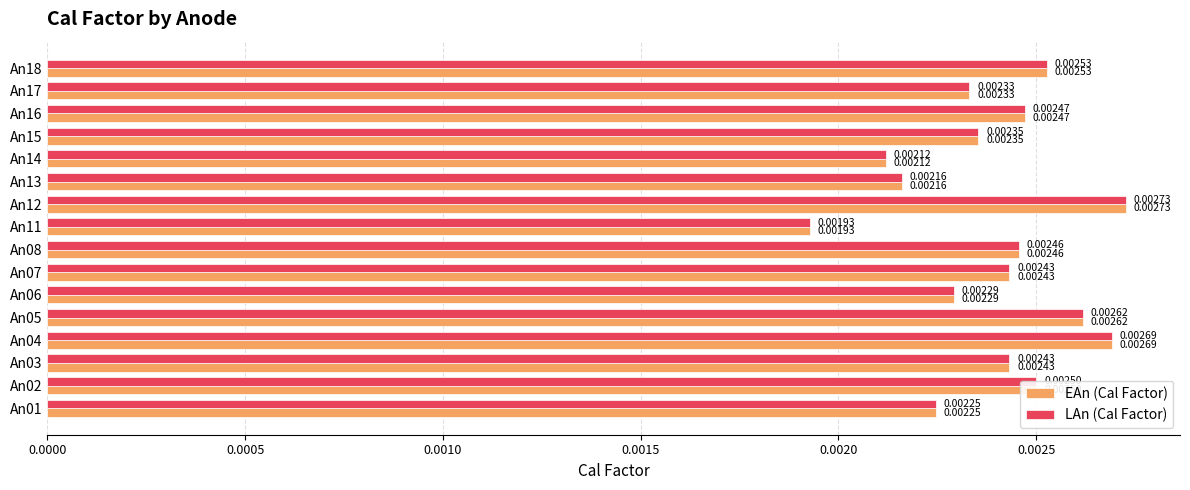

At which category is the sum across all series the highest?

An12